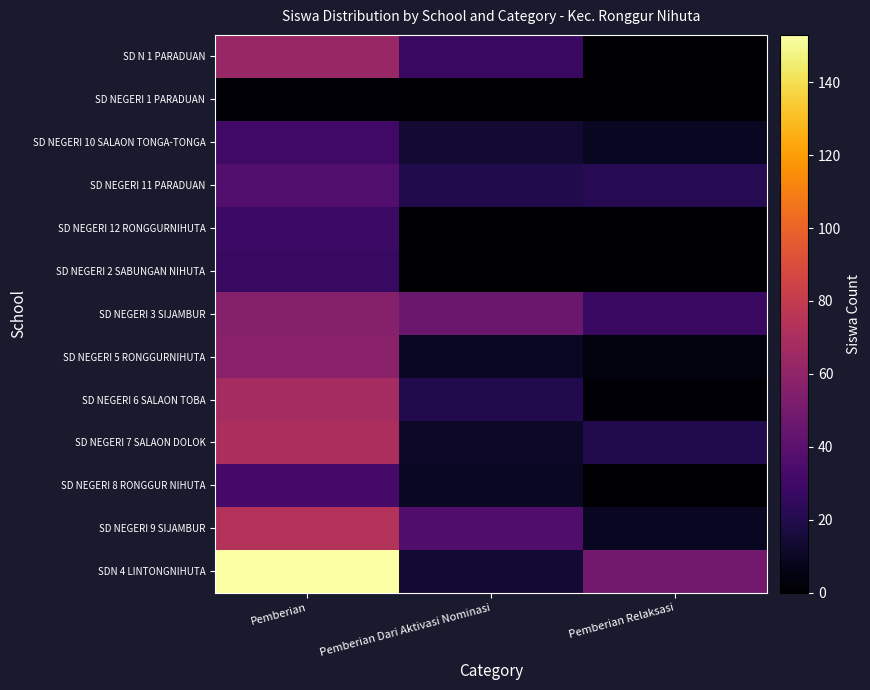

Reading right to left, extract all data points from this chart.

SD N 1 PARADUAN: Pemberian Relaksasi=0	Pemberian Dari Aktivasi Nominasi=28	Pemberian=63
SD NEGERI 1 PARADUAN: Pemberian Relaksasi=0	Pemberian Dari Aktivasi Nominasi=0	Pemberian=2
SD NEGERI 10 SALAON TONGA-TONGA: Pemberian Relaksasi=9	Pemberian Dari Aktivasi Nominasi=14	Pemberian=30
SD NEGERI 11 PARADUAN: Pemberian Relaksasi=22	Pemberian Dari Aktivasi Nominasi=20	Pemberian=37
SD NEGERI 12 RONGGURNIHUTA: Pemberian Relaksasi=1	Pemberian Dari Aktivasi Nominasi=0	Pemberian=29
SD NEGERI 2 SABUNGAN NIHUTA: Pemberian Relaksasi=1	Pemberian Dari Aktivasi Nominasi=0	Pemberian=27
SD NEGERI 3 SIJAMBUR: Pemberian Relaksasi=28	Pemberian Dari Aktivasi Nominasi=46	Pemberian=56
SD NEGERI 5 RONGGURNIHUTA: Pemberian Relaksasi=4	Pemberian Dari Aktivasi Nominasi=10	Pemberian=57
SD NEGERI 6 SALAON TOBA: Pemberian Relaksasi=2	Pemberian Dari Aktivasi Nominasi=20	Pemberian=68
SD NEGERI 7 SALAON DOLOK: Pemberian Relaksasi=20	Pemberian Dari Aktivasi Nominasi=11	Pemberian=70
SD NEGERI 8 RONGGUR NIHUTA: Pemberian Relaksasi=0	Pemberian Dari Aktivasi Nominasi=10	Pemberian=32
SD NEGERI 9 SIJAMBUR: Pemberian Relaksasi=9	Pemberian Dari Aktivasi Nominasi=36	Pemberian=73
SDN 4 LINTONGNIHUTA: Pemberian Relaksasi=49	Pemberian Dari Aktivasi Nominasi=14	Pemberian=153